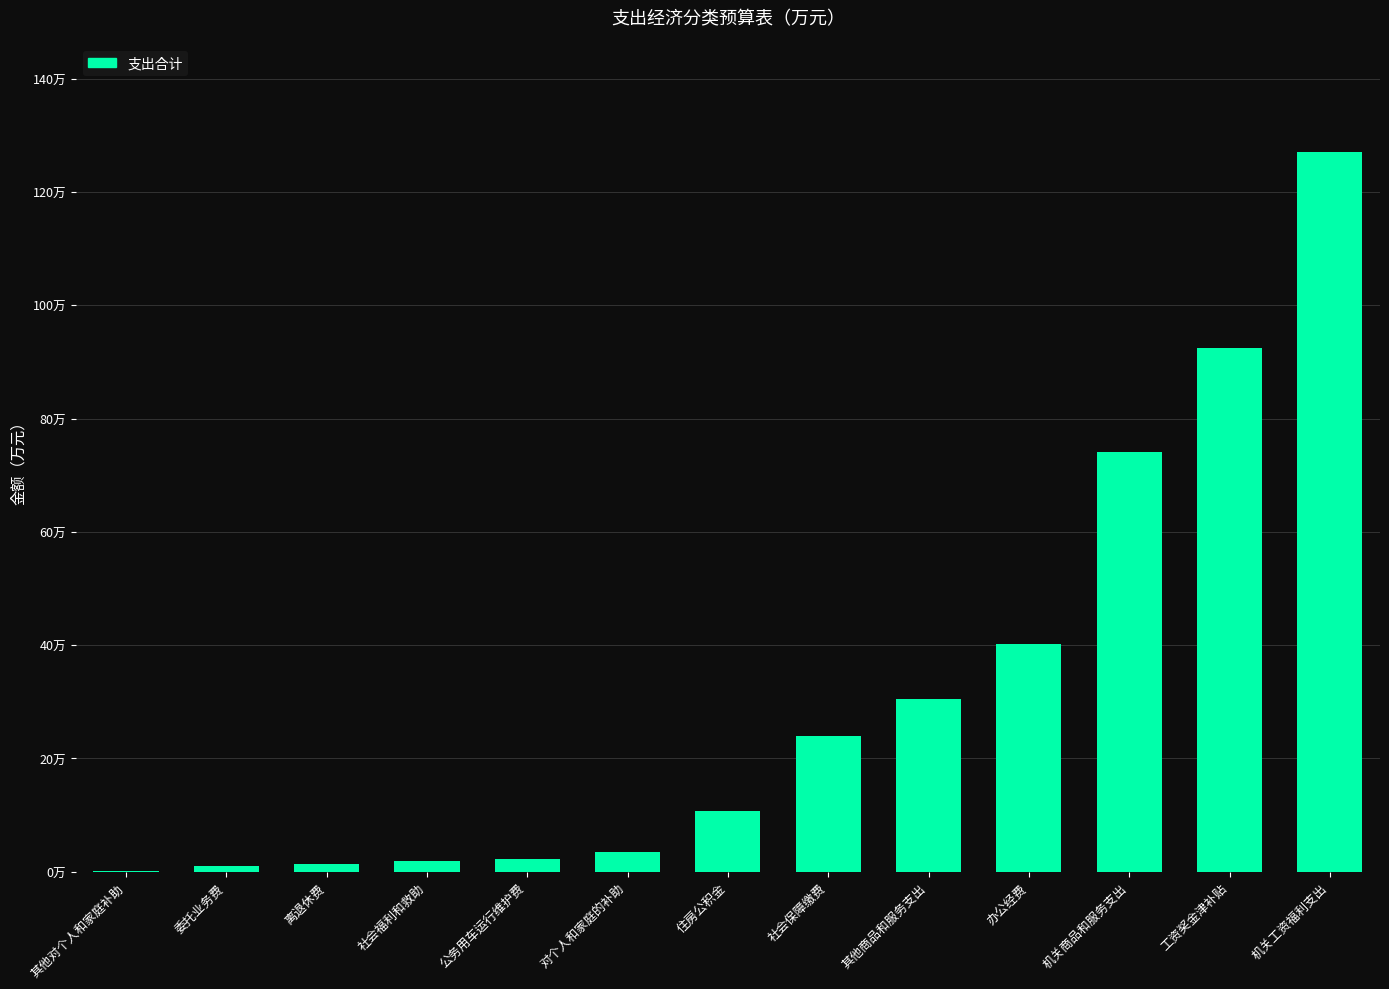

Reading right to left, transcribe all the data shown in this chart.

127.1	92.4	74.0	40.2	30.6	24.0	10.7	3.4	2.2	1.9	1.4	1.0	0.1